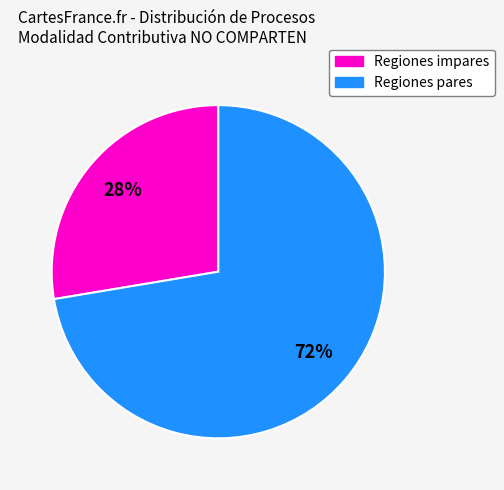

Does any single category account for the majority?

Yes